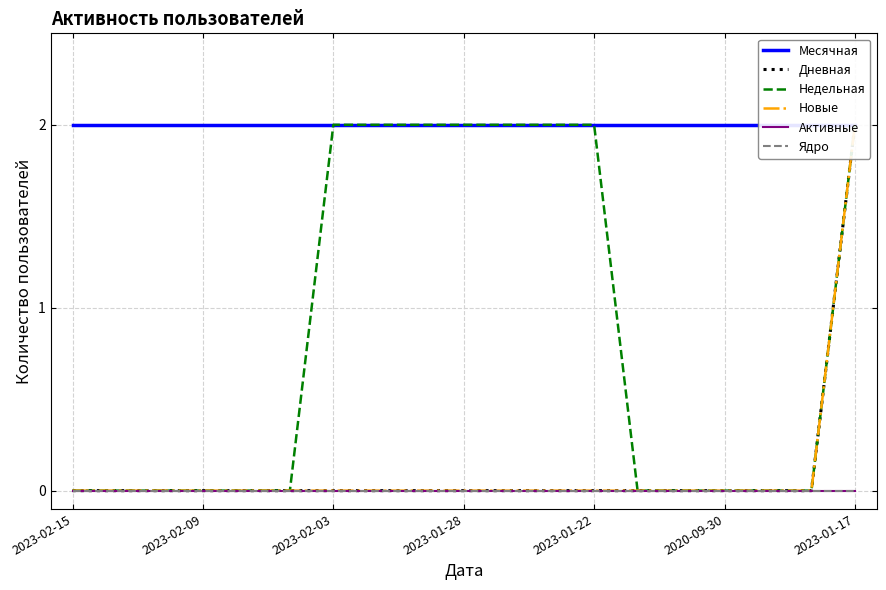

Which series changed the most between 2023-01-22 and 18?

Дневная